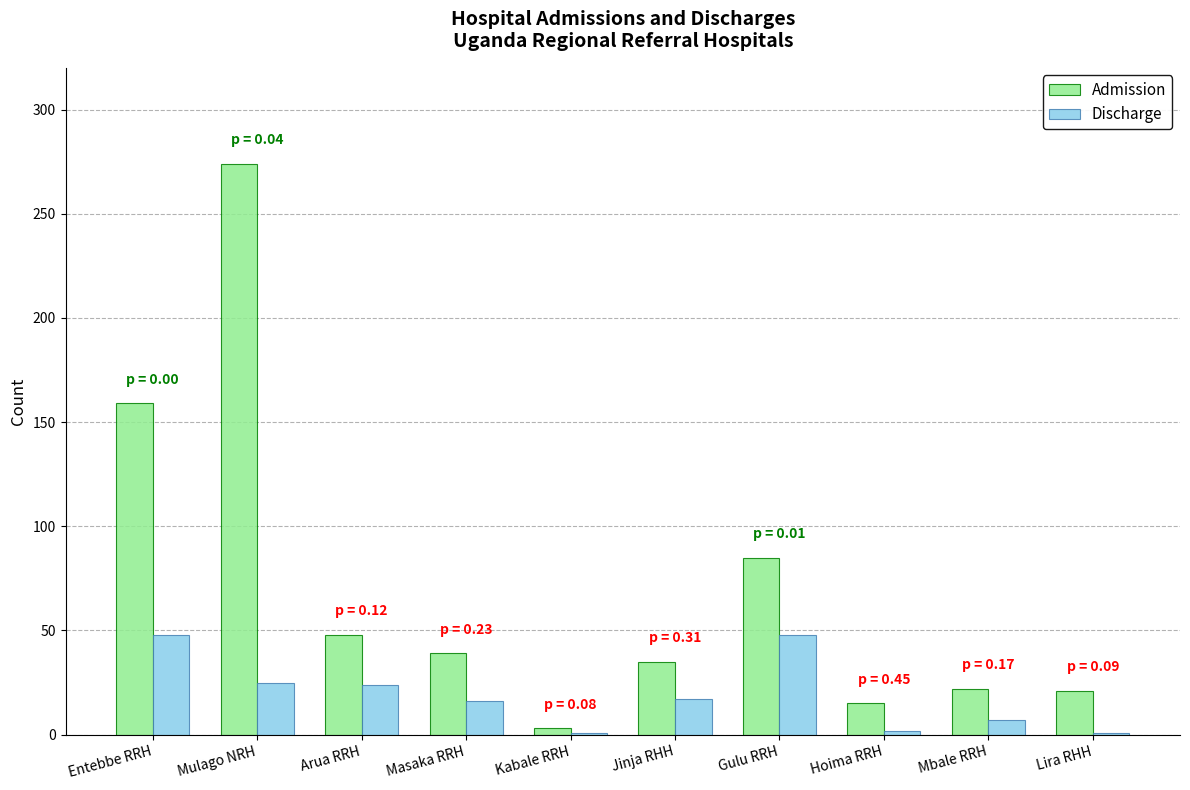

Where is Admission nearest to the value 138?

Entebbe RRH